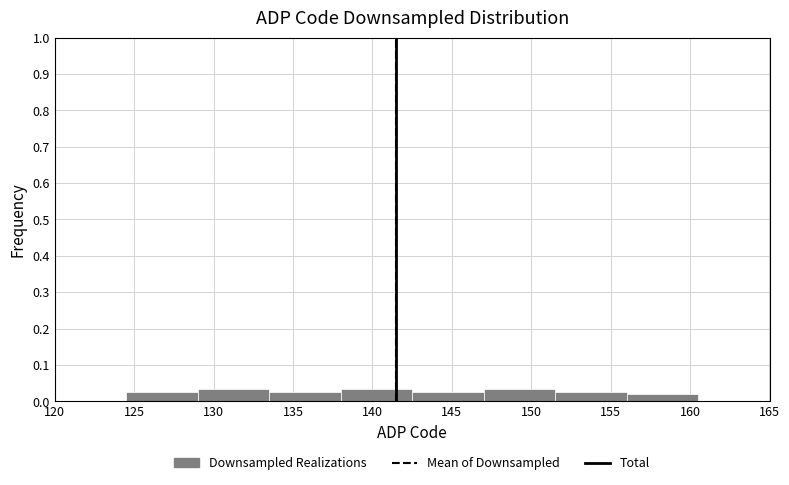

What is the height of the bar covering 138.0 to 142.5 on the x-axis? The values are not printed on the chart, so give them approximately, as read against the axis.

0.03